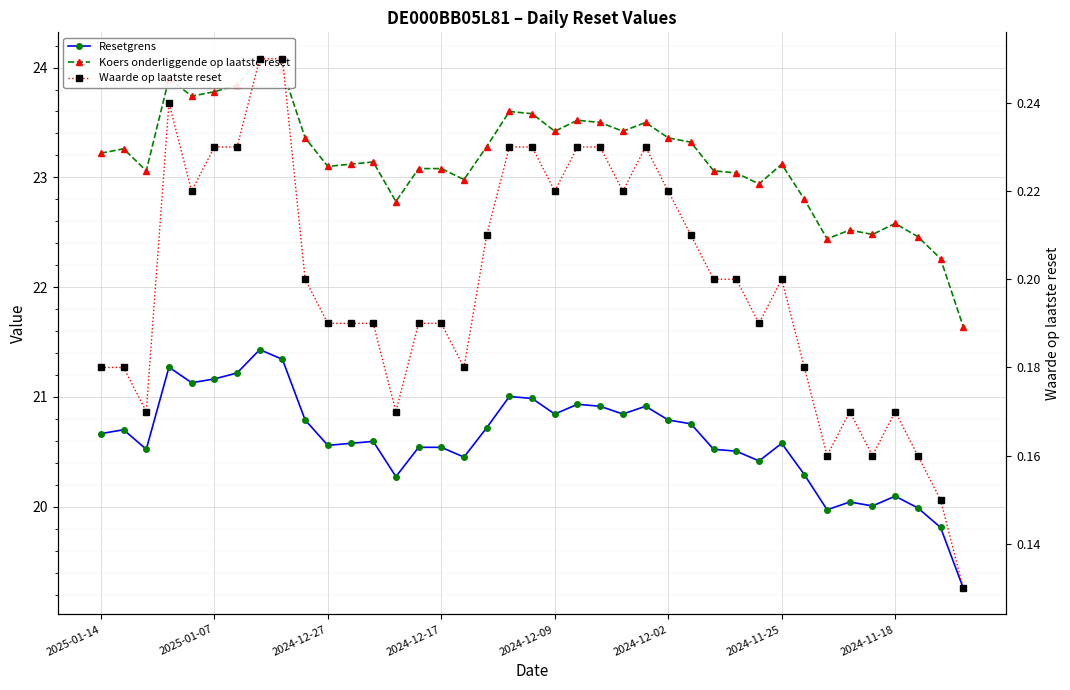

True or false: Resetgrens has a value of 36.6 at 21.

False